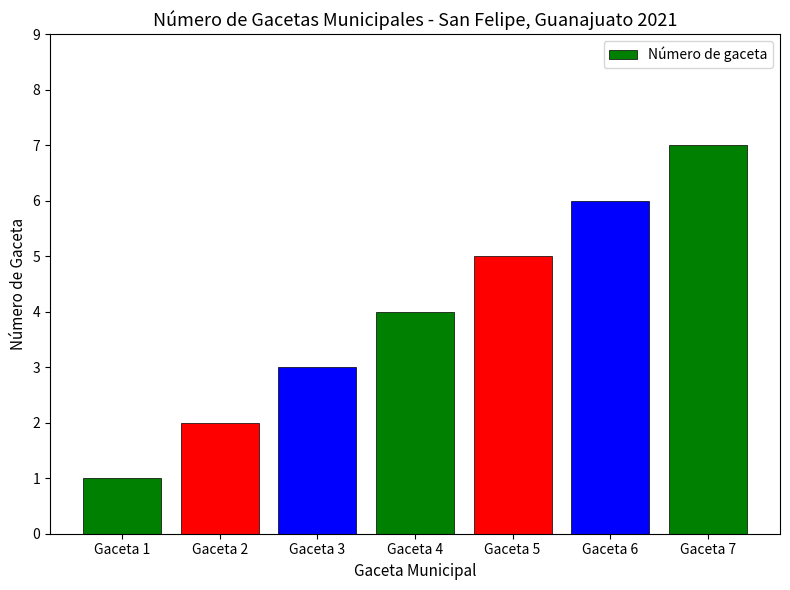

List the labels in order of value, largest first.

Gaceta 7, Gaceta 6, Gaceta 5, Gaceta 4, Gaceta 3, Gaceta 2, Gaceta 1